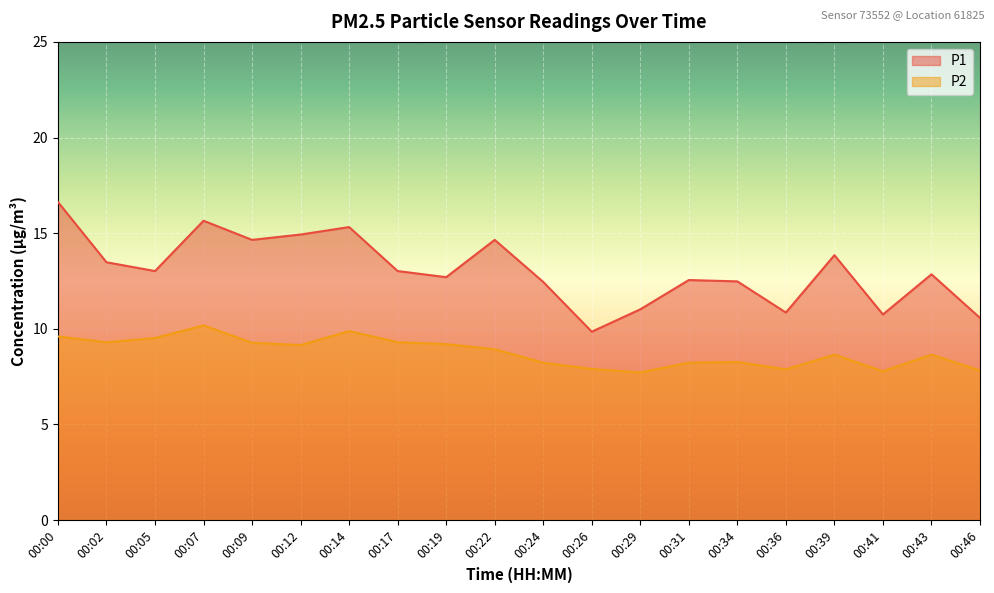

What is the value of the P1 point at the 1st from the left?

16.6